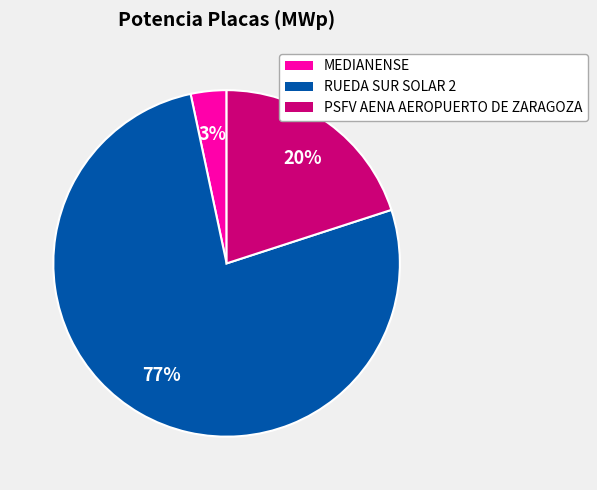

Which has a higher value, PSFV AENA AEROPUERTO DE ZARAGOZA or RUEDA SUR SOLAR 2?

RUEDA SUR SOLAR 2